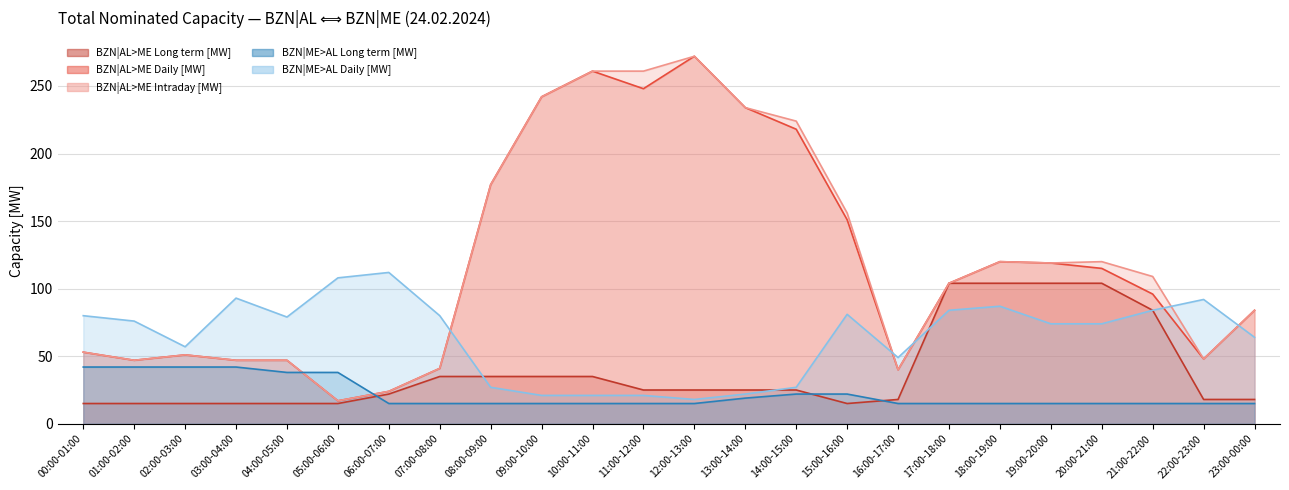

True or false: BZN|ME>AL Long term [MW] has more than 2 points higher than both neighbors.

False